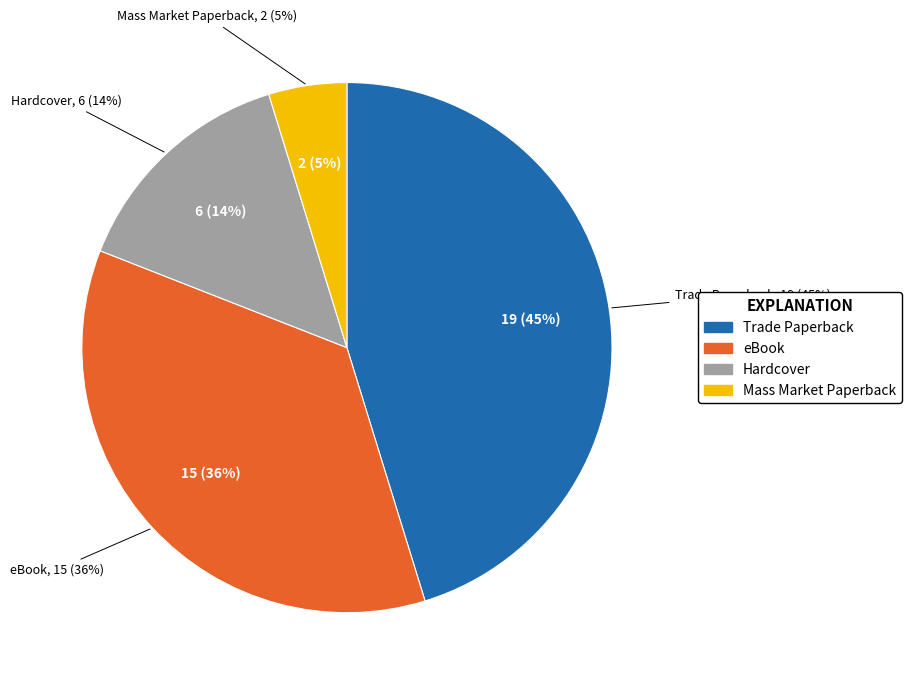

Rank the categories by value from lowest to highest.

Mass Market Paperback, Hardcover, eBook, Trade Paperback